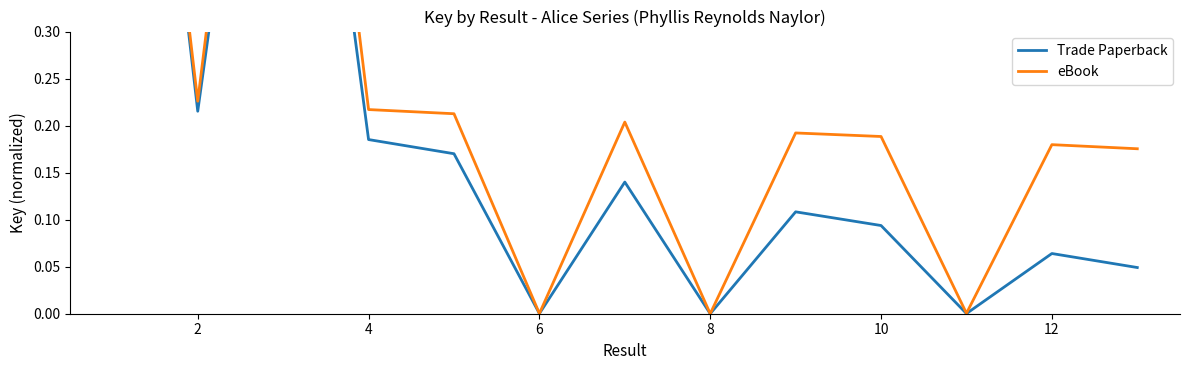

True or false: Trade Paperback and eBook cross at least once.

False